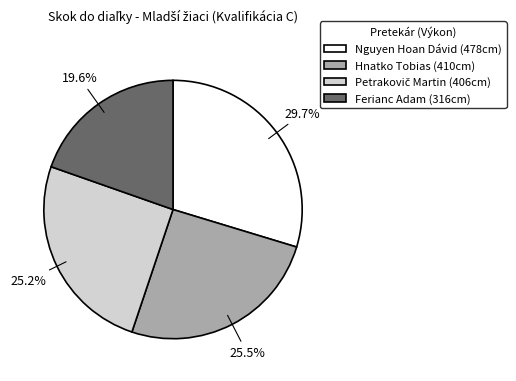

Which slice is the largest?

Nguyen Hoan Dávid